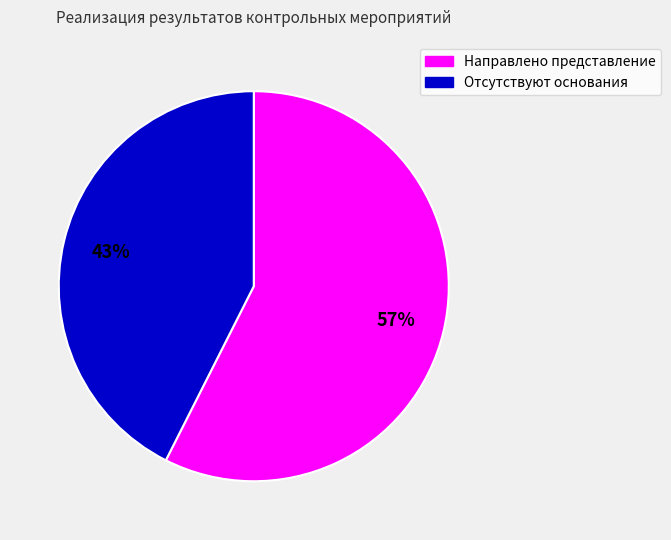

What is the majority slice?

Направлено представление